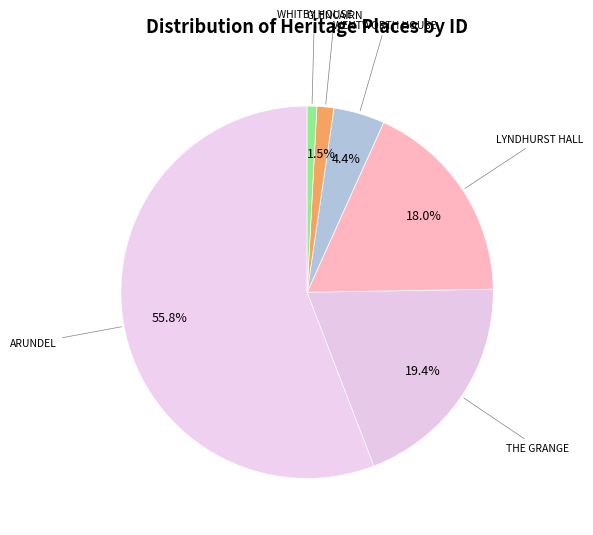

What is the smallest slice in the pie chart?

WHITBY HOUSE